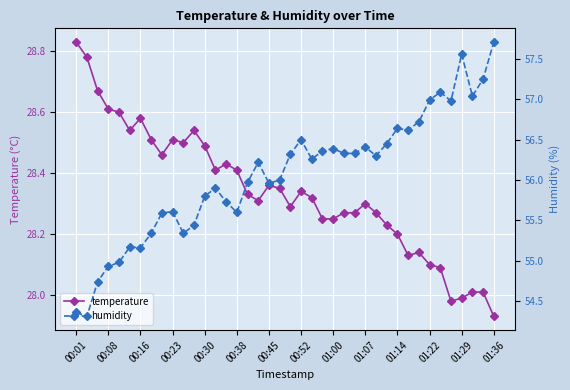

Which category has the lowest value in the temperature series?

01:36